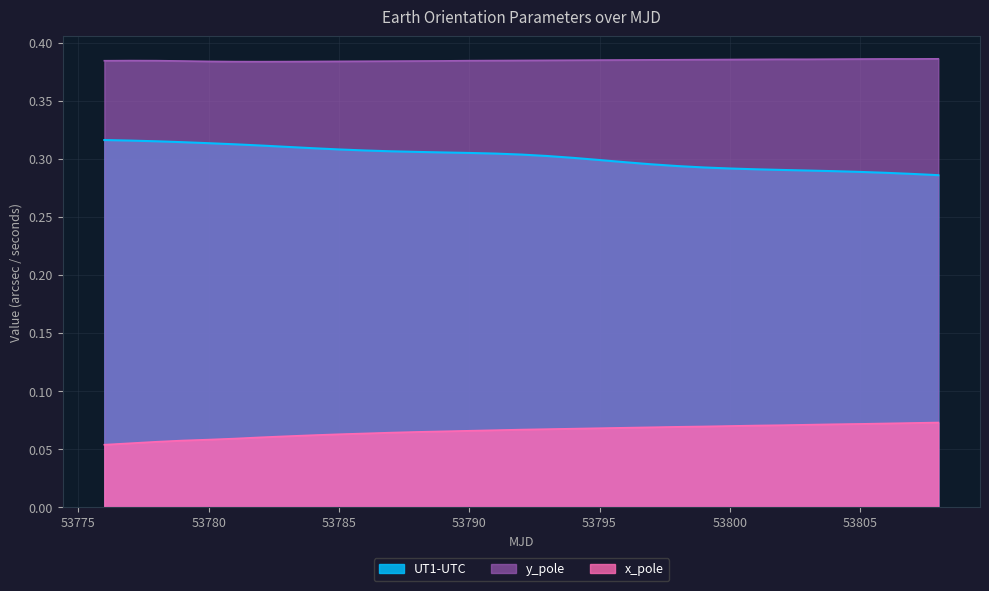

Which category has the lowest value in the UT1-UTC series?

53808